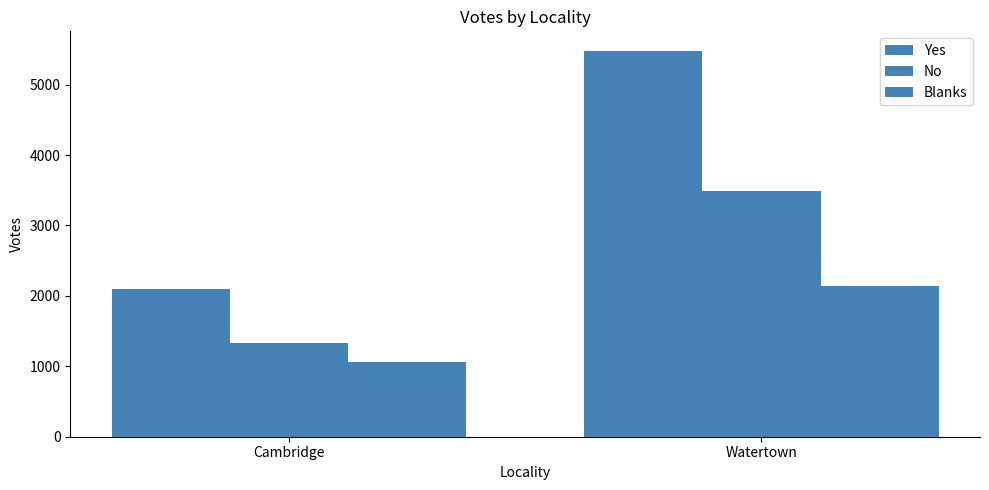

Which category has the highest value across all series?

Watertown